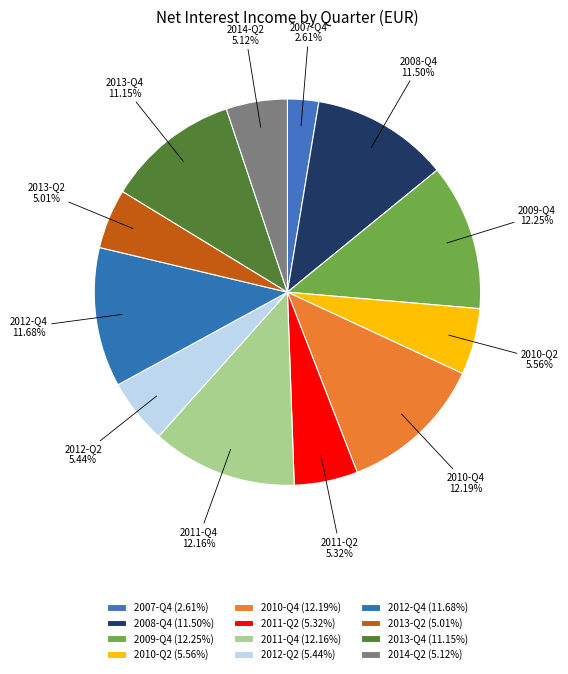

To the nearest percent, what is the combined percentage of 2013-Q2 and 2009-Q4?

17%